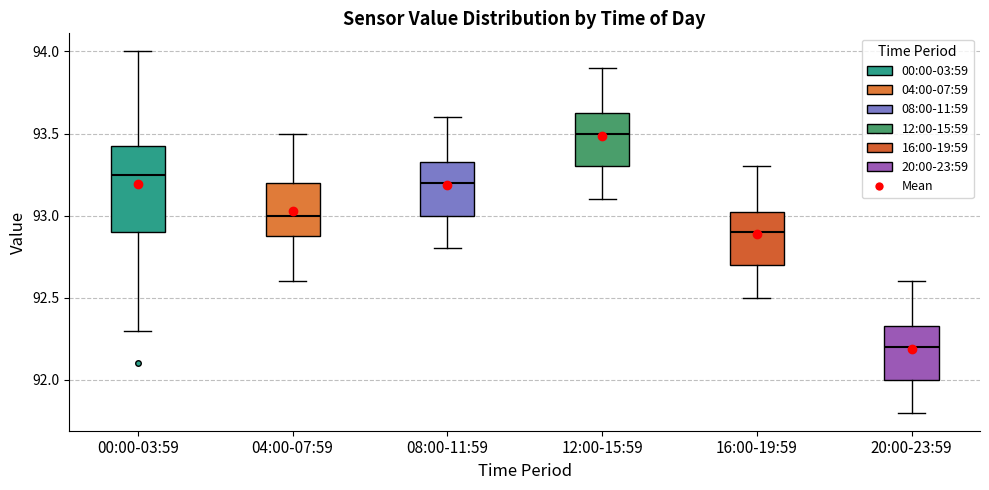

Where is the upper edge of the box for 20:00-23:59 on the y-axis? The values are not printed on the chart, so give them approximately, as read against the axis.

92.35